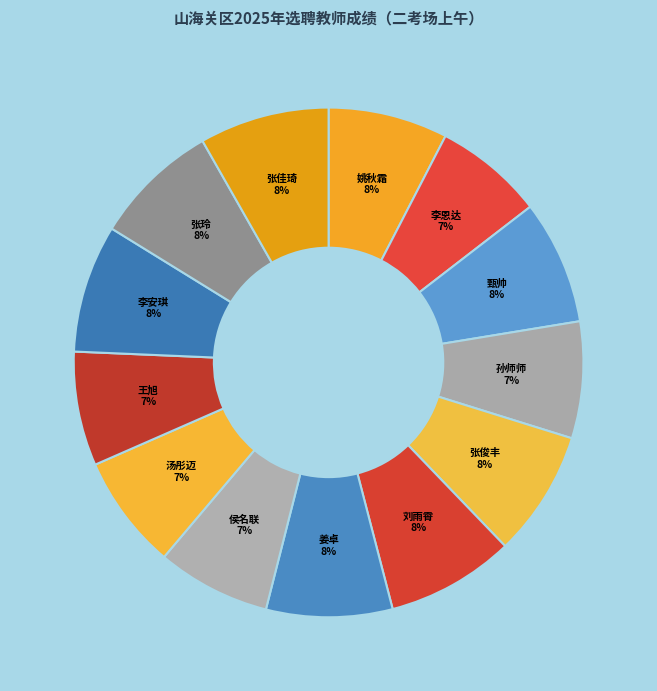

Does 张佳琦 represent more than half of the total?

No